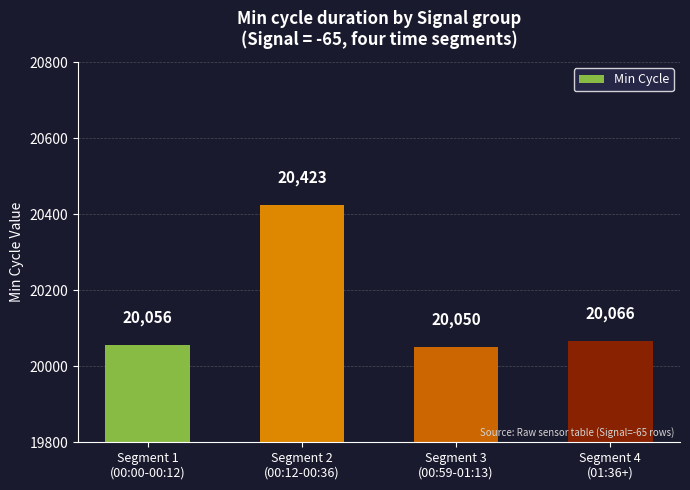

Does the chart contain any negative values?

No